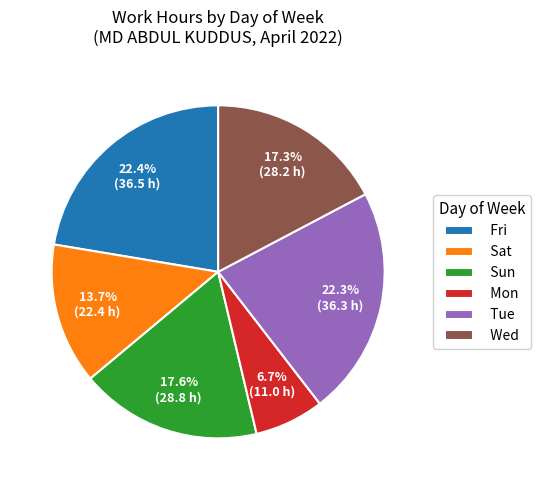

How many slices are in this pie chart?

6